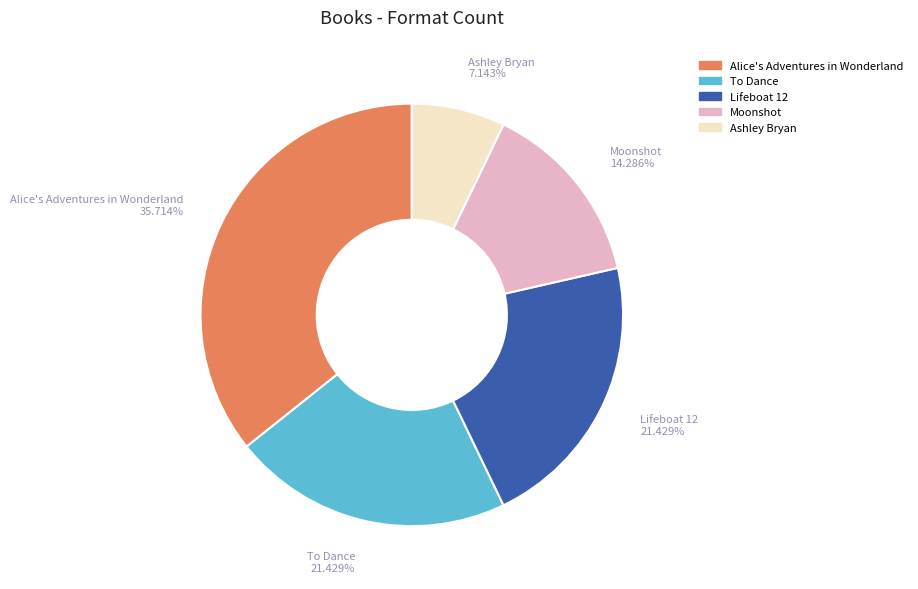

Is Moonshot the majority of the pie?

No